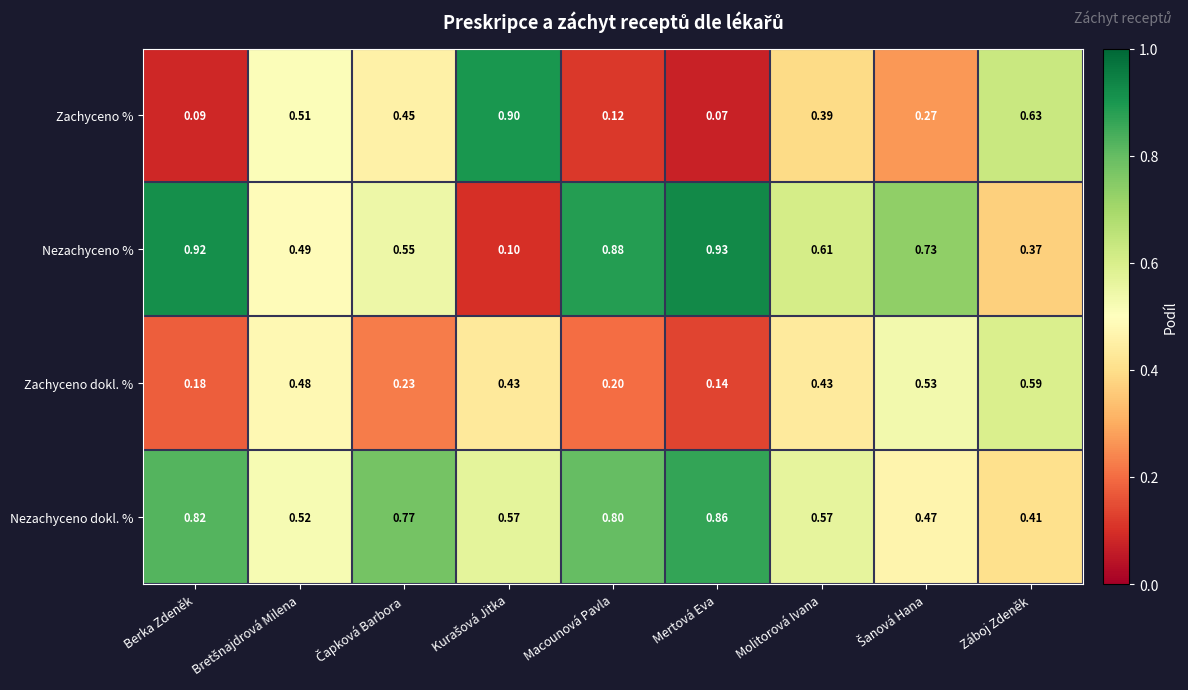

Which series has the largest total across all categories?

Nezachyceno dokl. %